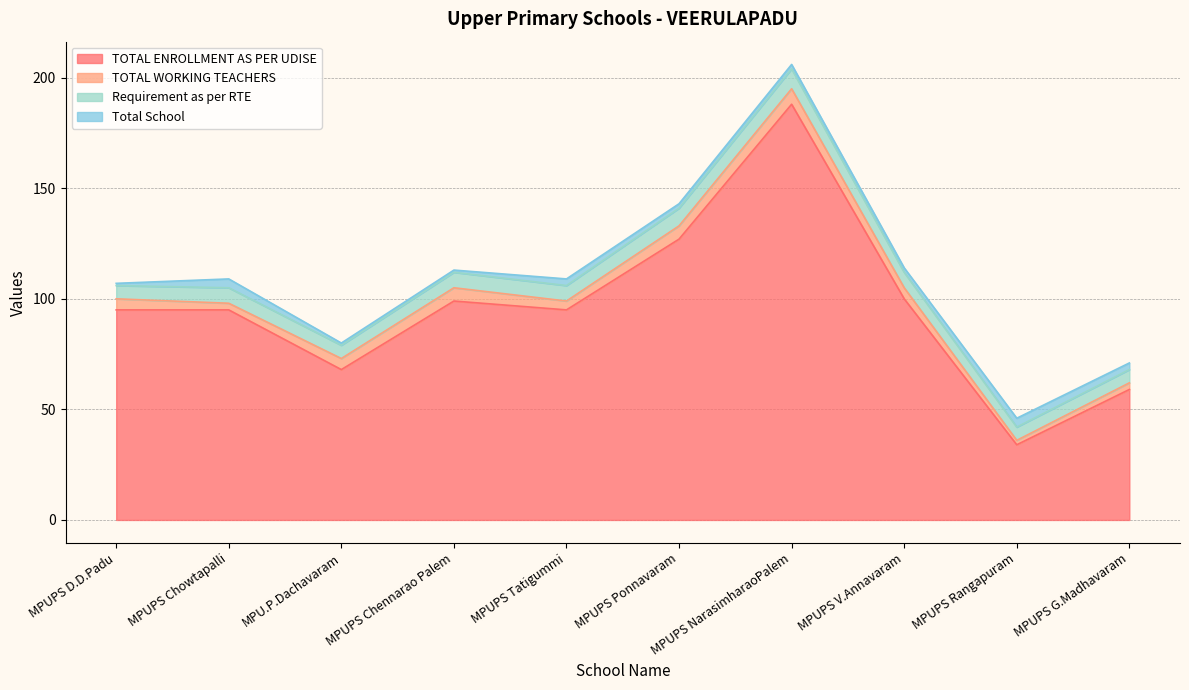

Which series changed the most between MPUPS Chennarao Palem and MPUPS Tatigummi?

TOTAL ENROLLMENT AS PER UDISE